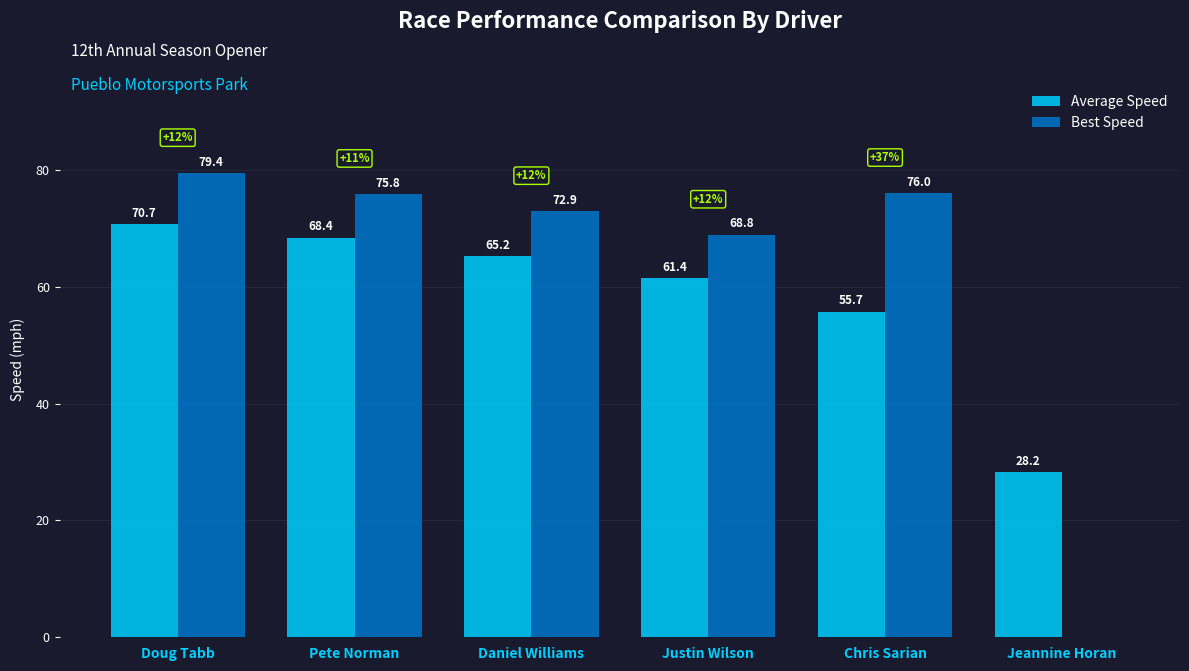

Reading right to left, list all the values displayed in this chart.

Average Speed: 28.2	55.7	61.4	65.2	68.4	70.7
Best Speed: 0.0	76.0	68.8	72.9	75.8	79.4